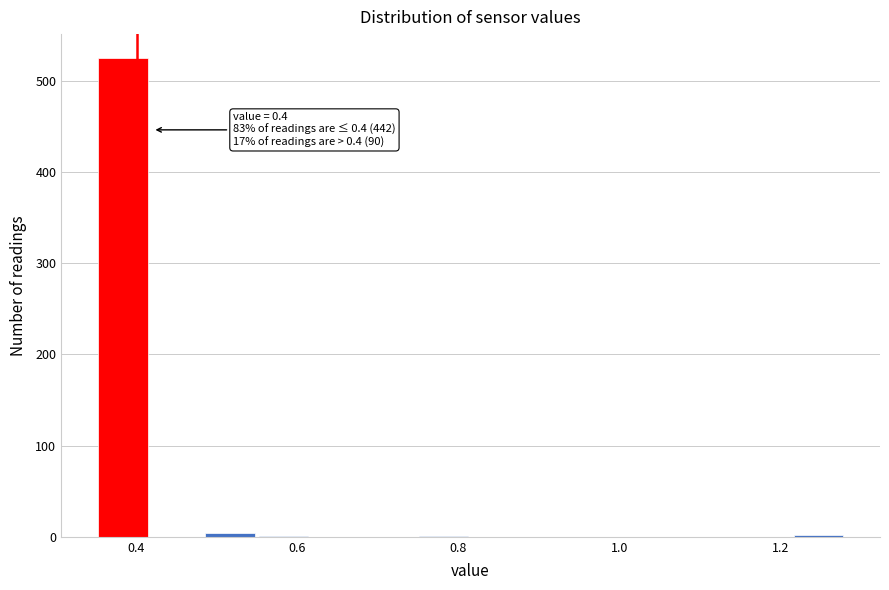

Read against the x-axis, roughly where is the centre of the tallest bar?

0.38